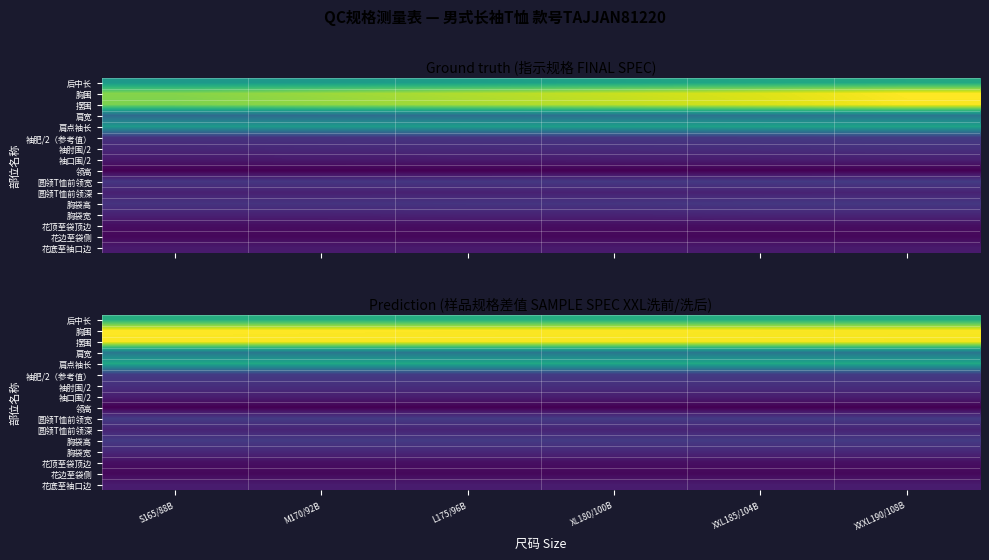

What is the difference between the second highest and second lowest values in the 肩宽 series?

0.3